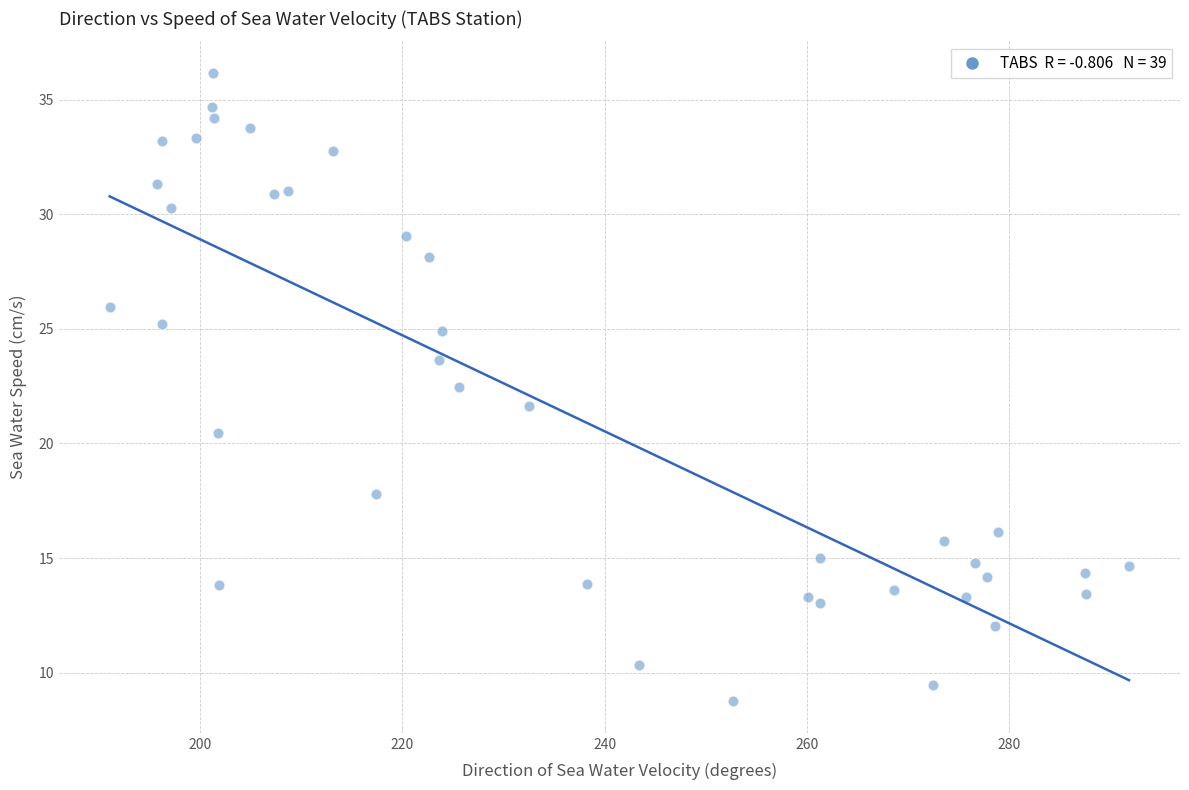

What is the range of Y values (max minus min)?

27.4